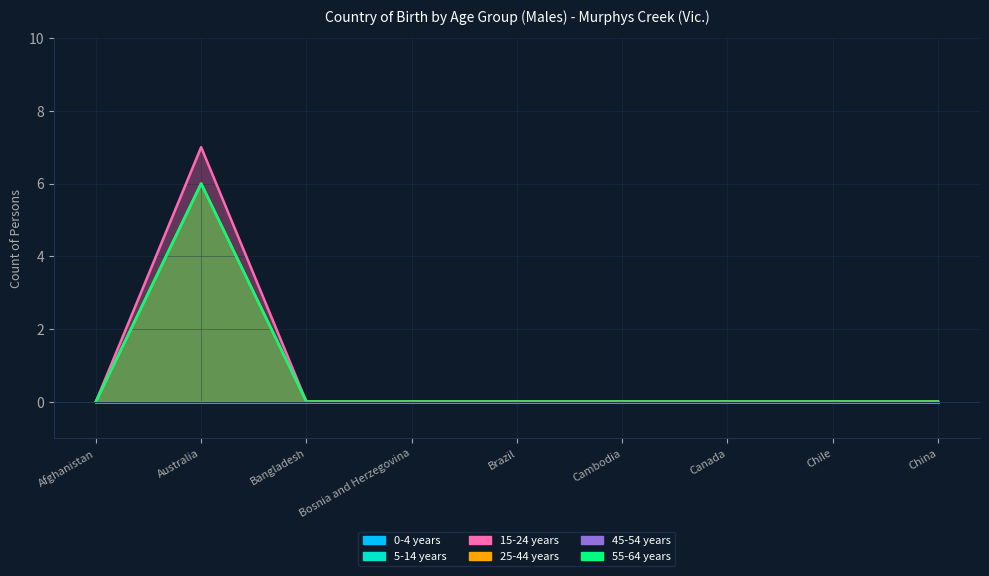

Is it true that 15-24 years equals -3 at Bosnia and Herzegovina?

False